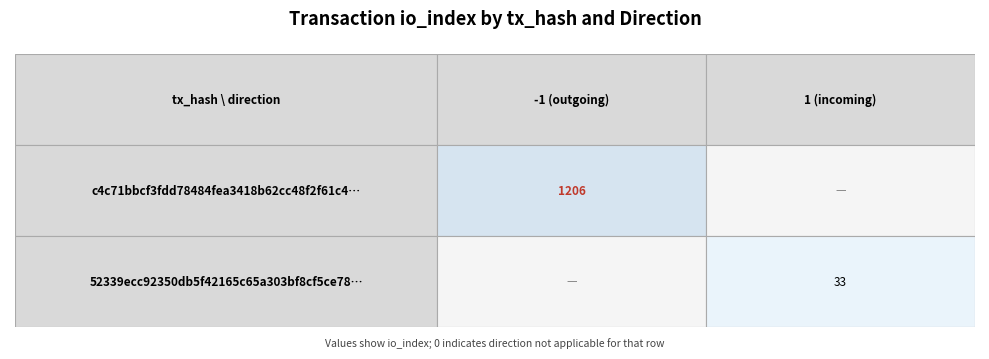

The value of c4c71bbcf3fdd78484fea3418b62cc48f2f61c4 at io_index is 1624. True or false?

False